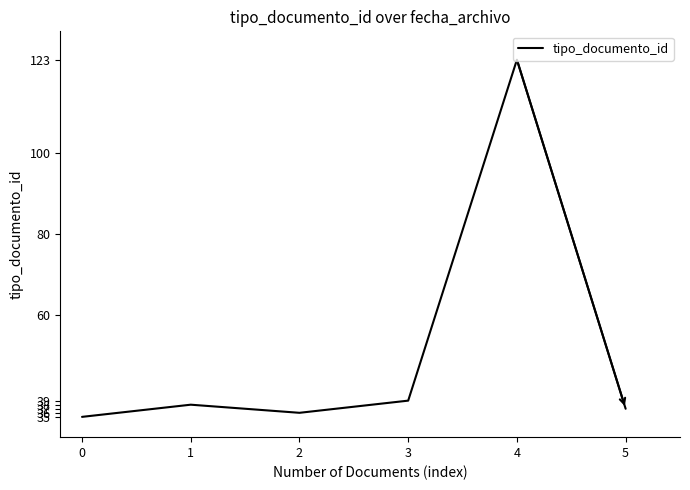

Is it true that the value at 1 is 22?

False